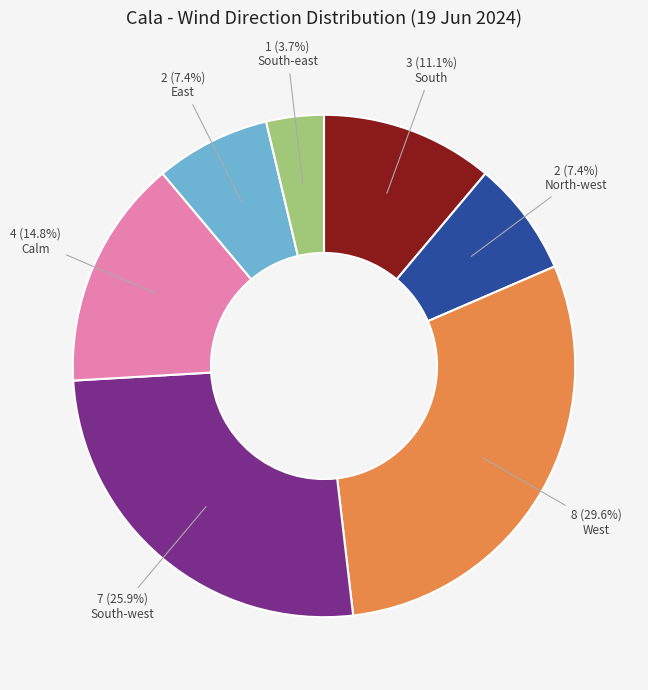

What is the largest slice in the pie chart?

West